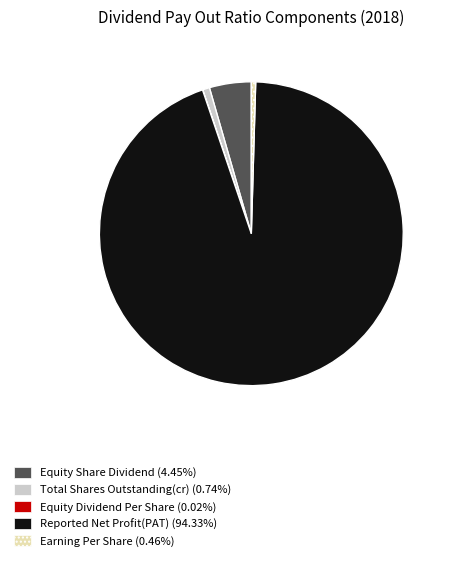

Does Equity Share Dividend account for over 50% of the chart?

No